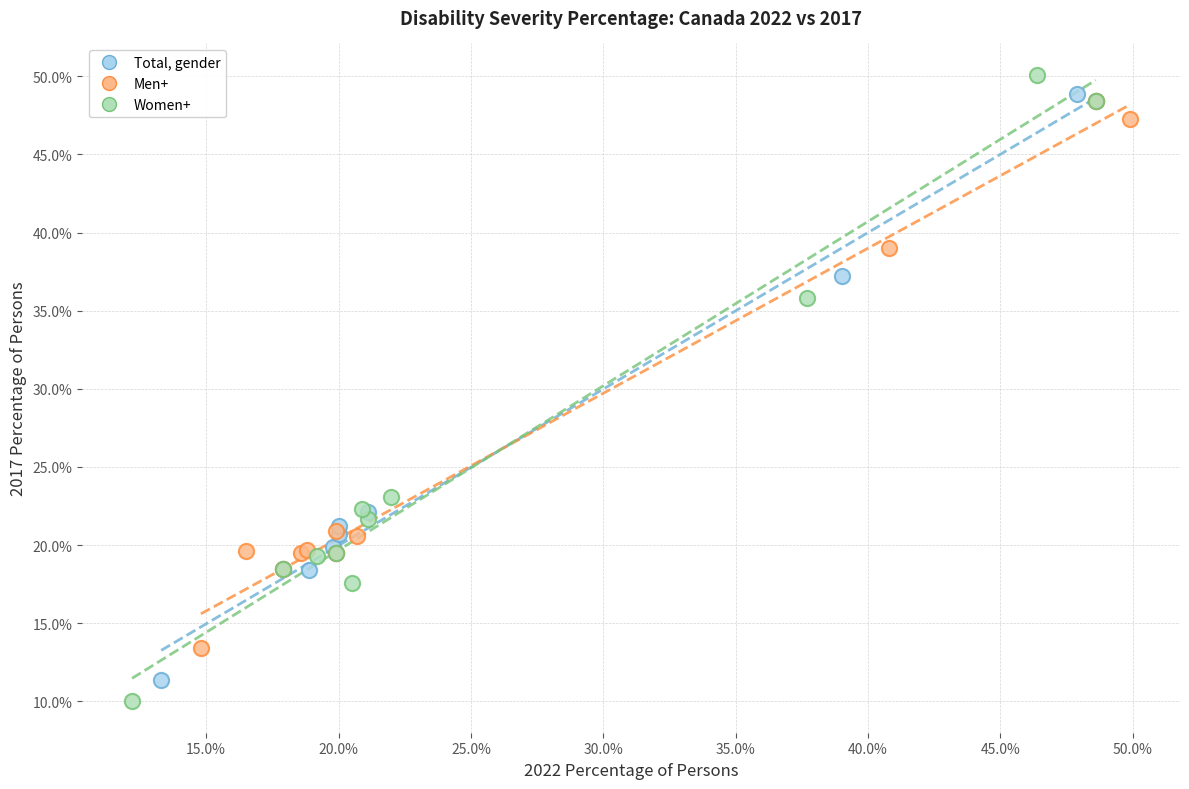

Which series contains the lowest Y value?

Women+